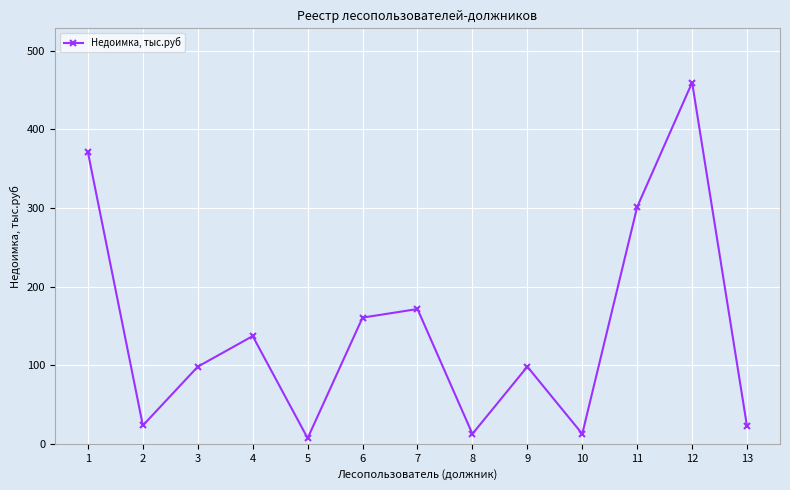

How many interior local valleys (lower than both neighbors) does the data have?

4